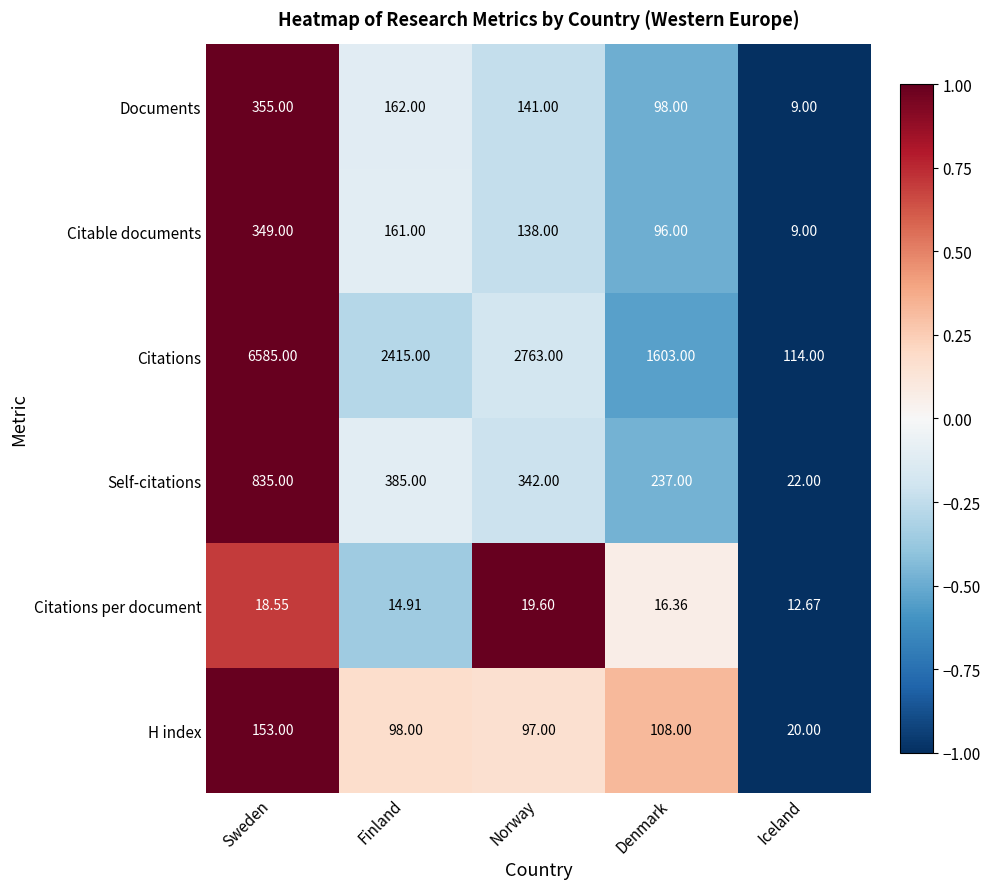

At which category is the sum across all series the highest?

Sweden